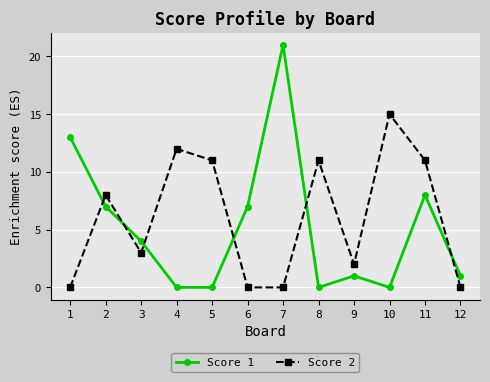

Which category has the highest value in the Score 2 series?

10